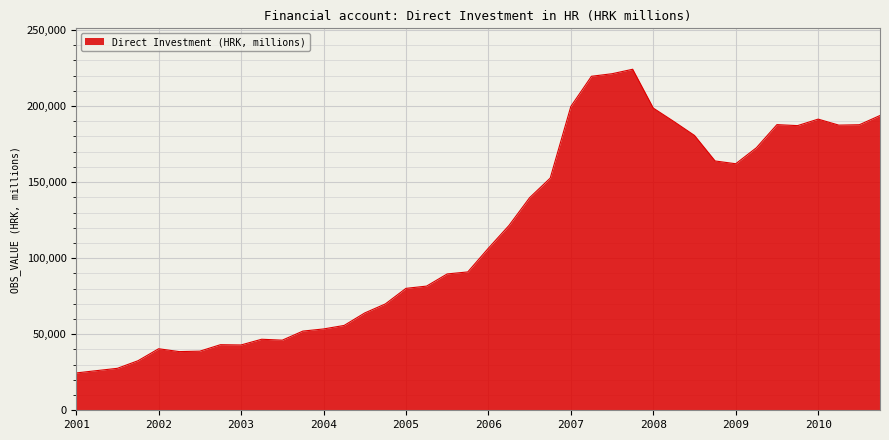

What is the maximum value shown in the chart?

224197.2